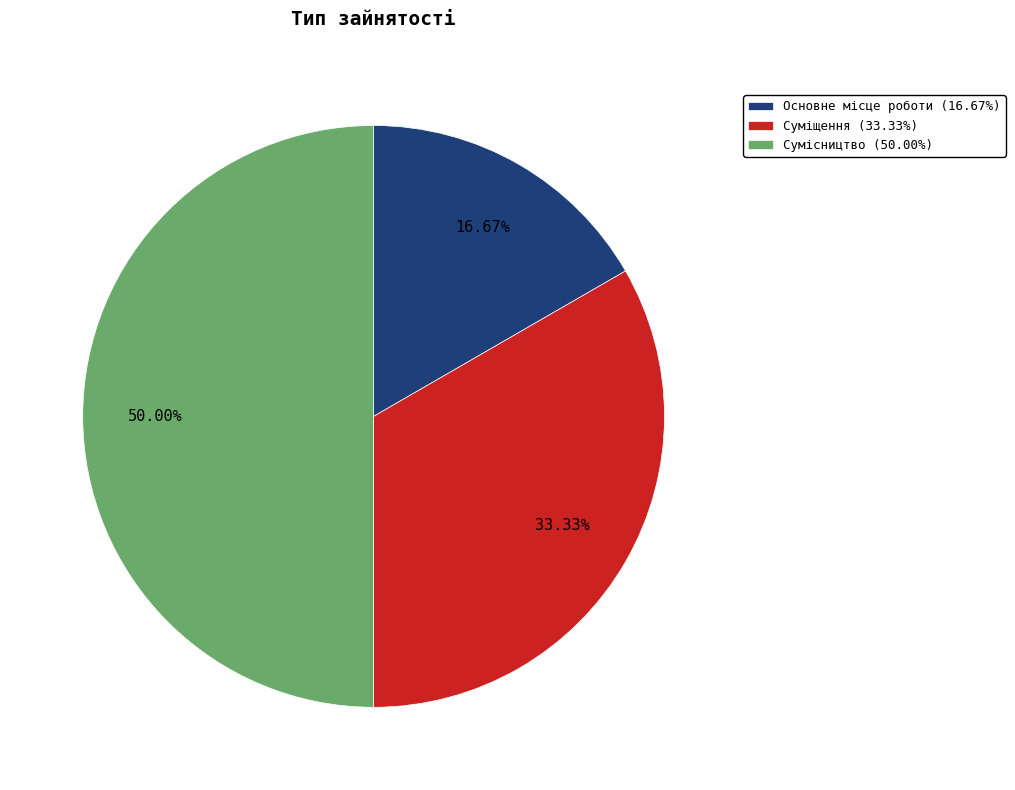

What percentage is the Сумісництво slice, to the nearest percent?

50%